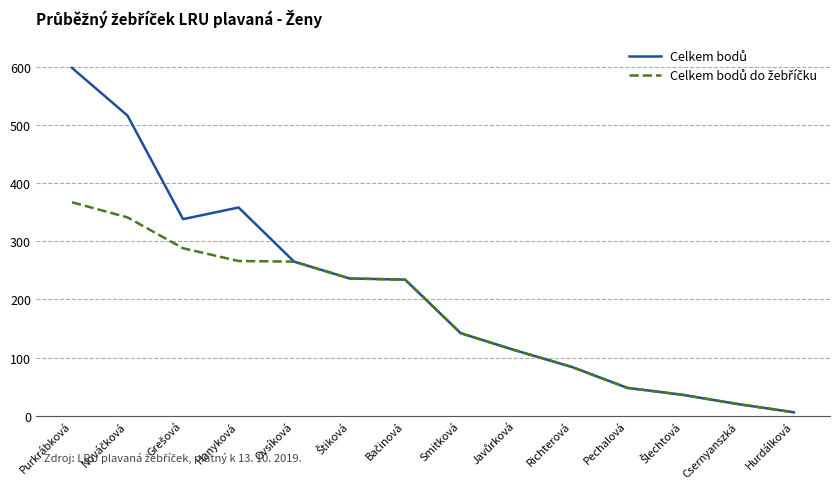

At which category is the sum across all series the highest?

Purkrábková